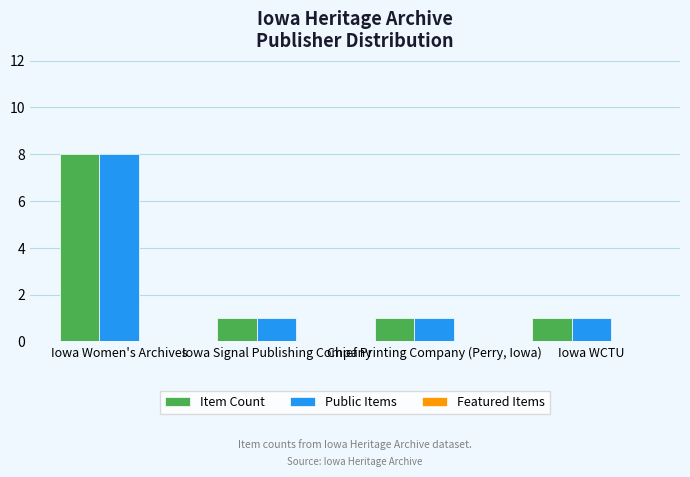

How many categories are shown in the chart?

4